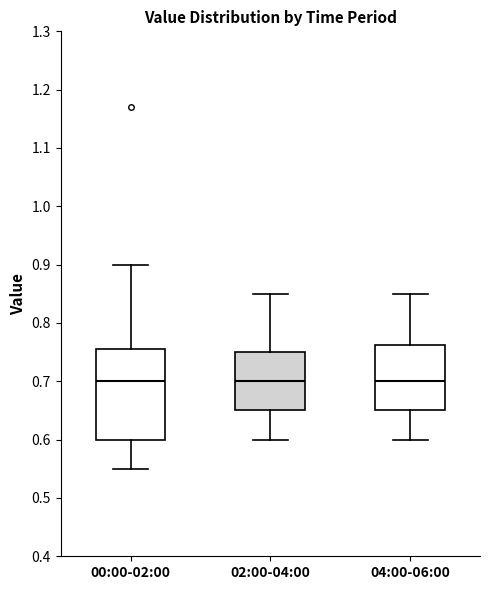

Reading left to right, transcribe this box plot: for each box, give where its median line is, the range the box spans, and where its two whiskers end, as read against the y-axis. The values are not printed on the chart, so give them approximately, as read against the axis.

00:00-02:00: median 0.70, box 0.60 to 0.76, whiskers 0.55 to 0.90
02:00-04:00: median 0.70, box 0.65 to 0.75, whiskers 0.60 to 0.85
04:00-06:00: median 0.70, box 0.65 to 0.76, whiskers 0.60 to 0.85